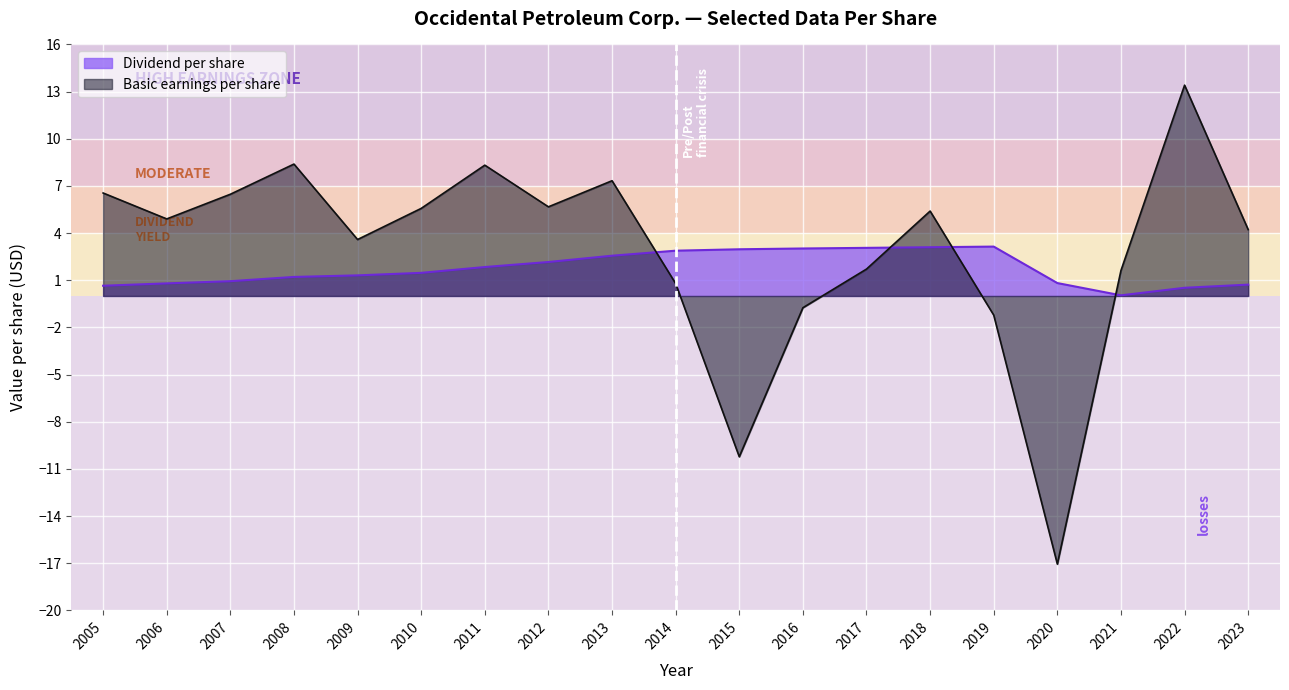

The value of Basic earnings per share at 2006 is 4.9. True or false?

True